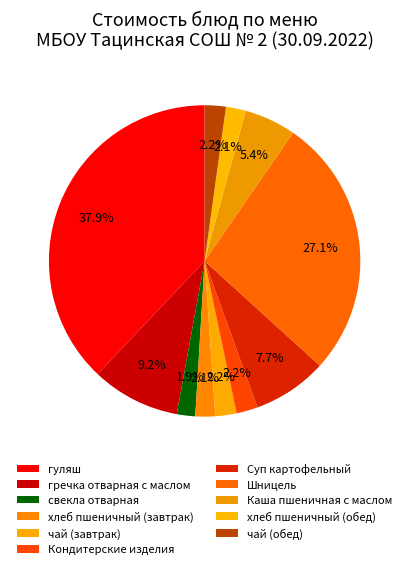

What is the smallest slice in the pie chart?

свекла отварная